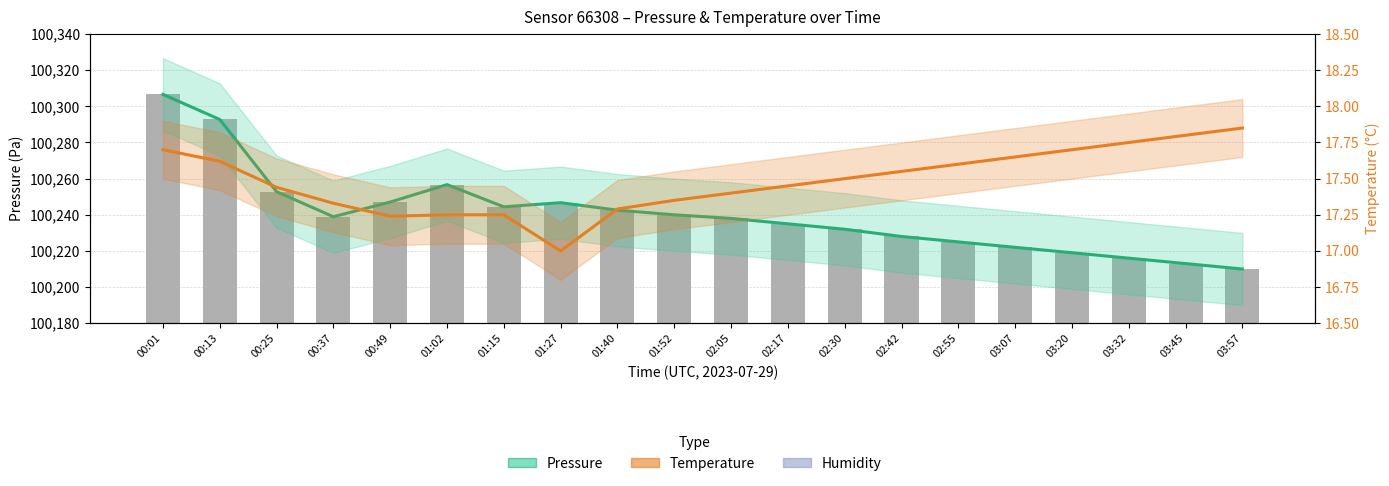

True or false: Temperature (°C) has a value of 7.7 at 02:30.

False